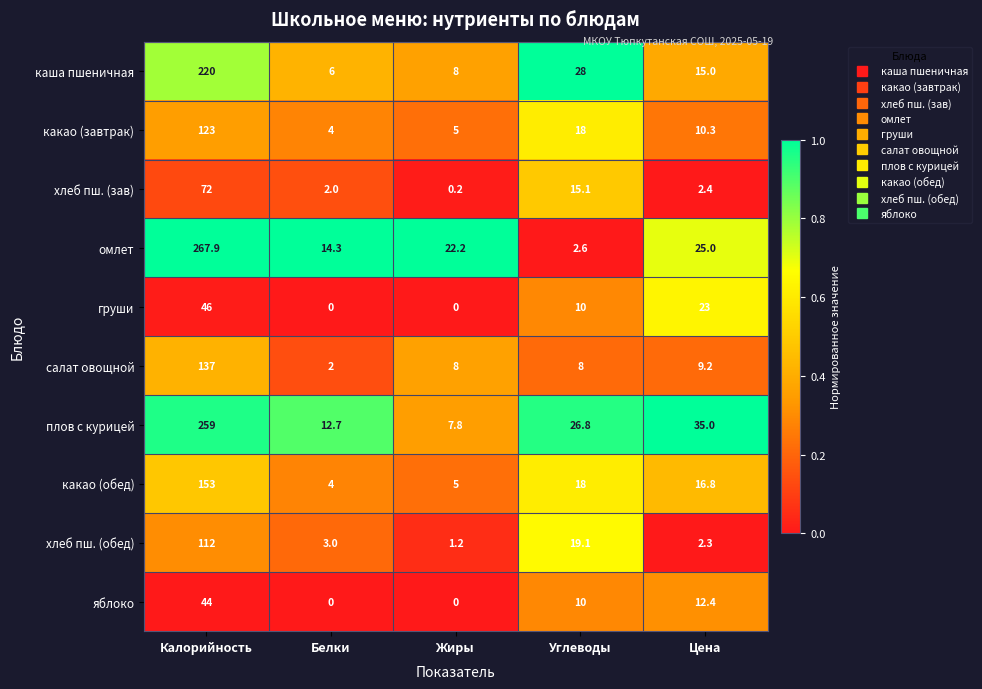

What is the sum of all какао (обед) values?

196.8